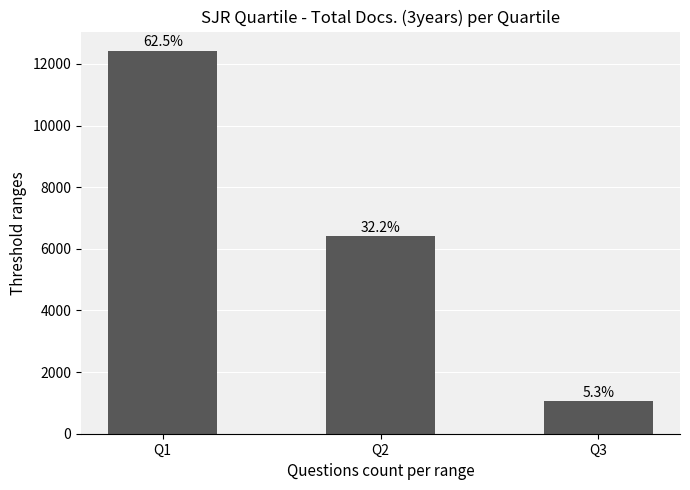

What is the smallest value displayed?

1050